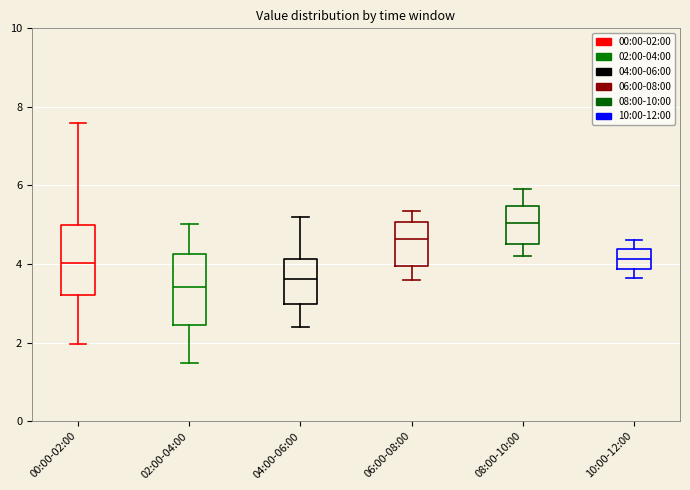

Where is the lower edge of the box for 04:00-06:00 on the y-axis? The values are not printed on the chart, so give them approximately, as read against the axis.

3.0